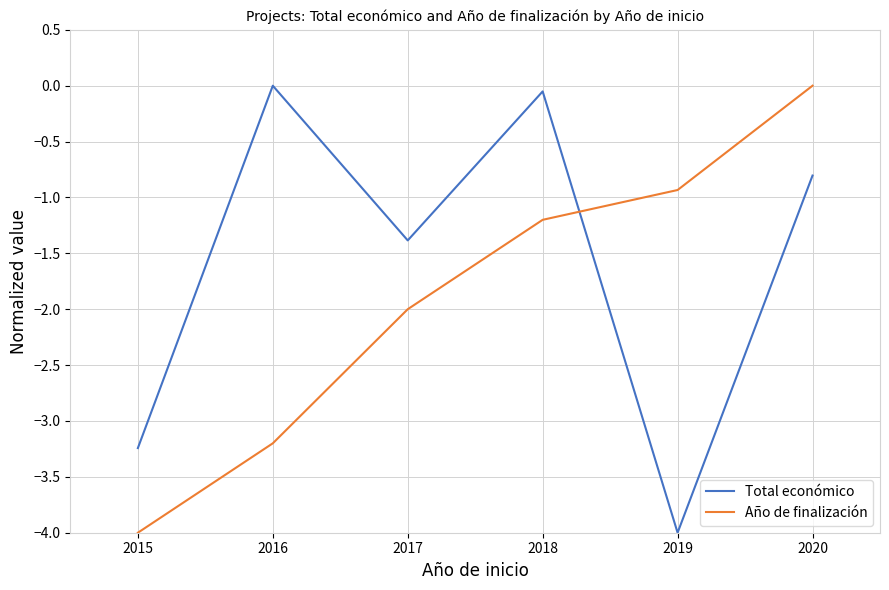

What is the difference between the maximum and minimum values in the Año de finalización series?

4.0